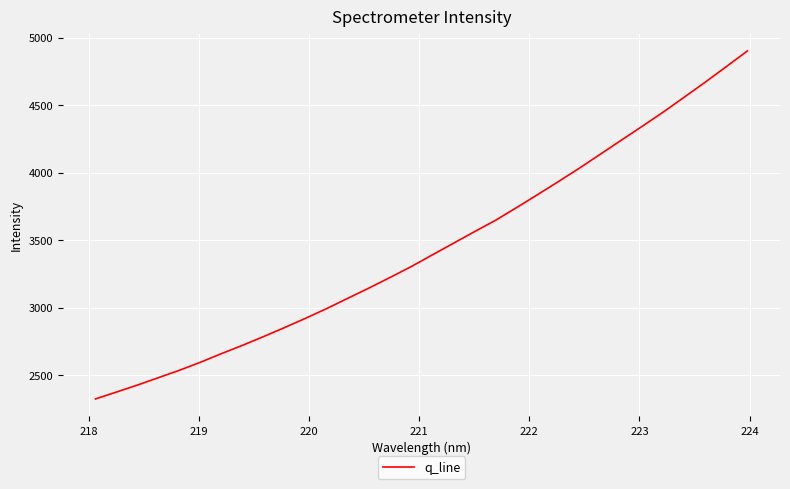

What is the difference between the maximum and minimum values?

2576.6